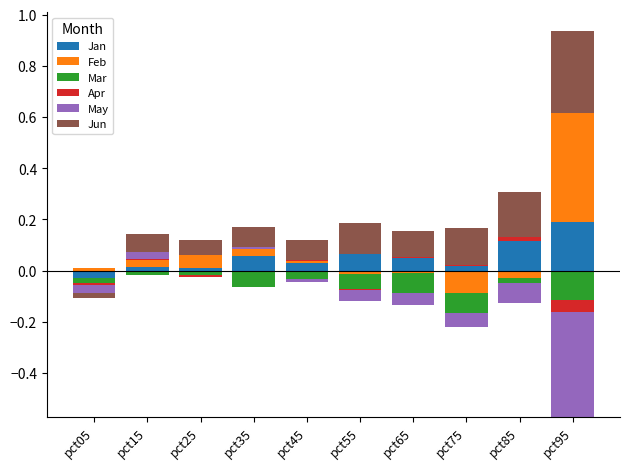

At which label does Jan reach its minimum?

pct05